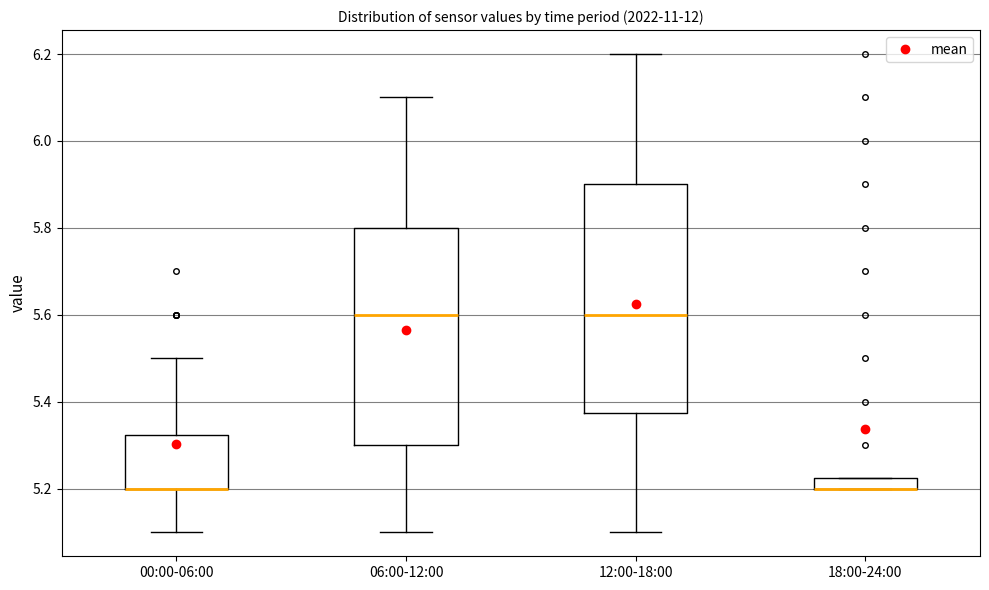

Where is the lower edge of the box for 18:00-24:00 on the y-axis? The values are not printed on the chart, so give them approximately, as read against the axis.

5.20